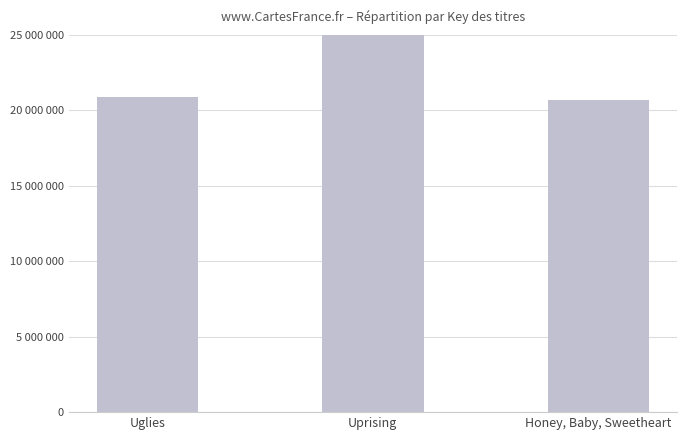

How many bars are there in total?

3